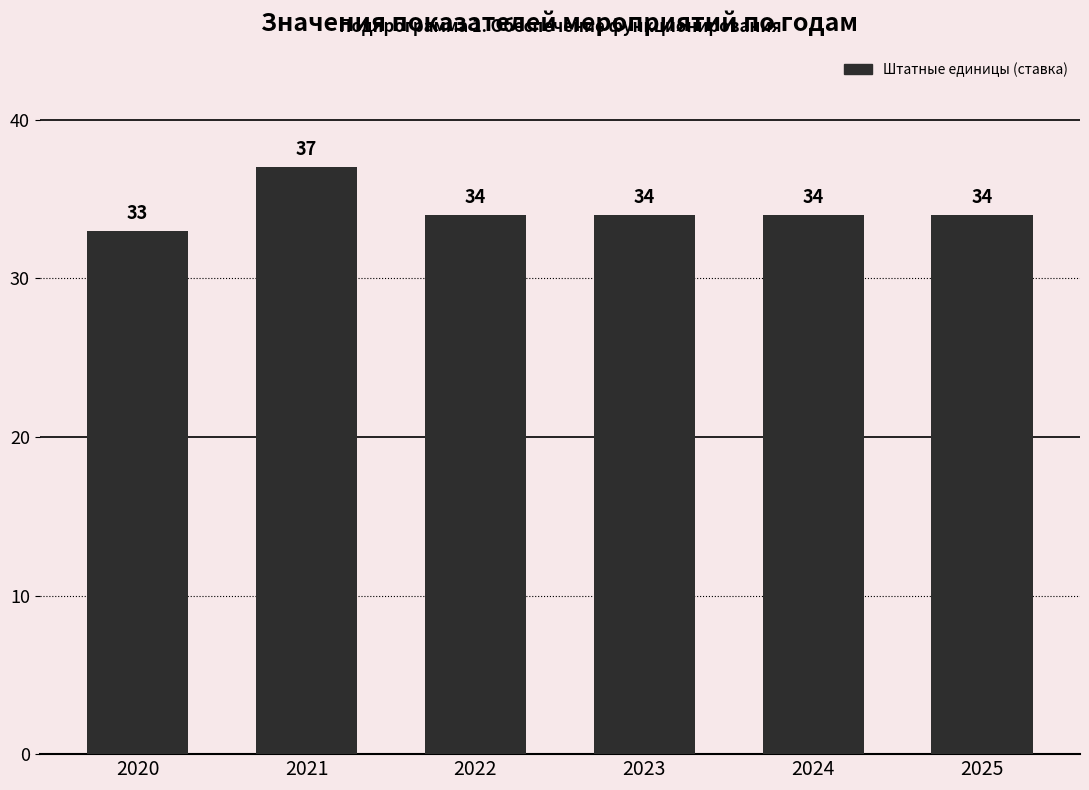

Is it true that the value at 2022 is 57?

False